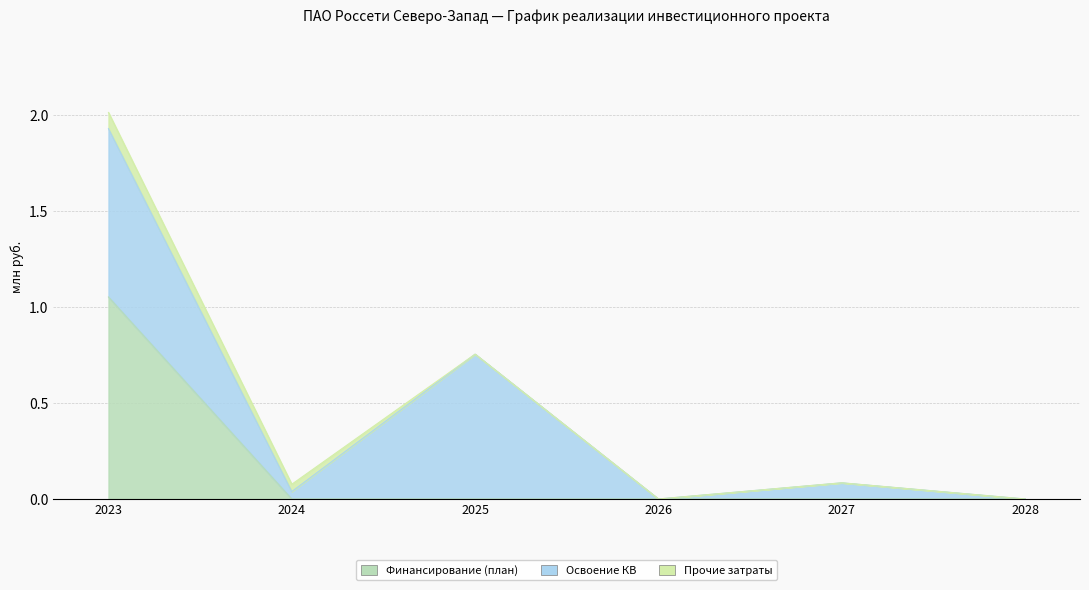

After their last crossing, which series has the higher values: Финансирование (план) or Освоение КВ?

Освоение КВ